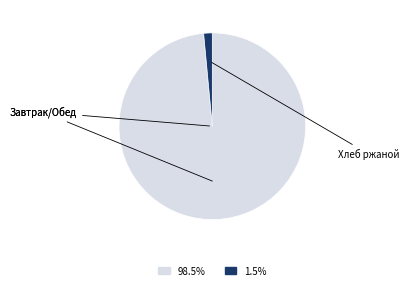

Is there a majority slice in this chart?

Yes